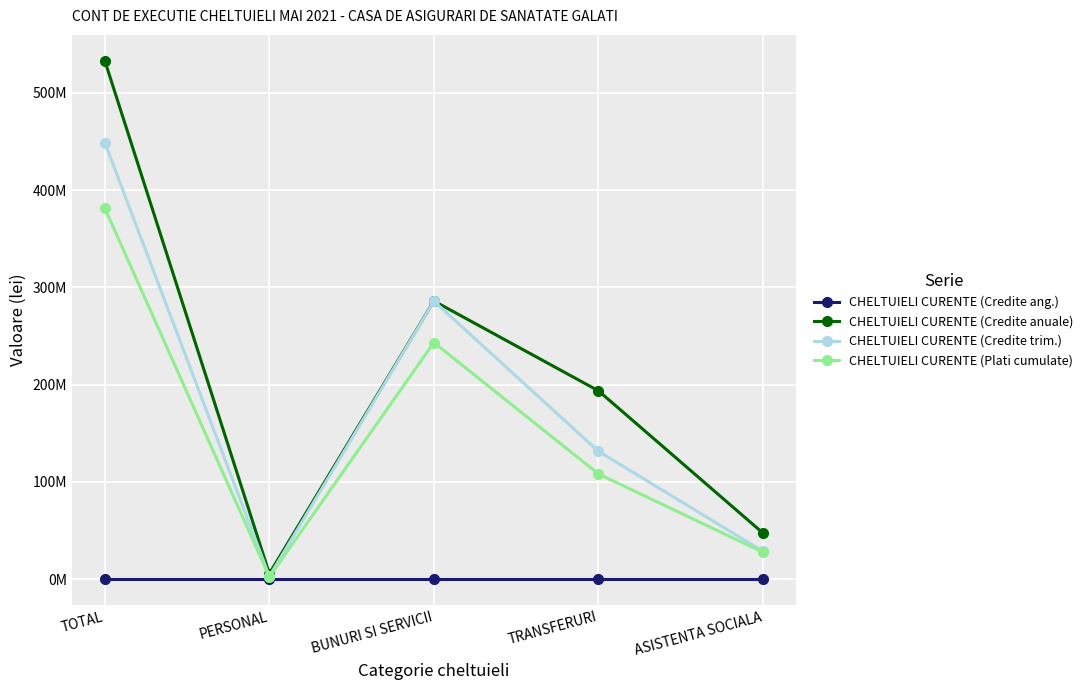

List the labels in order of CHELTUIELI CURENTE (Credite trim.) value, largest first.

TOTAL, BUNURI SI SERVICII, TRANSFERURI, ASISTENTA SOCIALA, PERSONAL